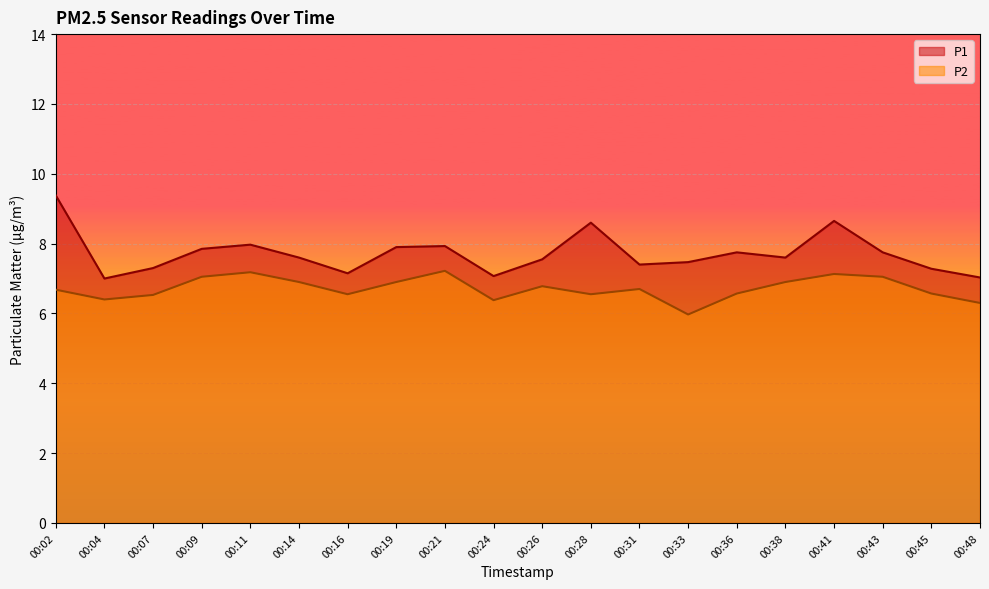

Which series changed the most between 00:02 and 00:24?

P1